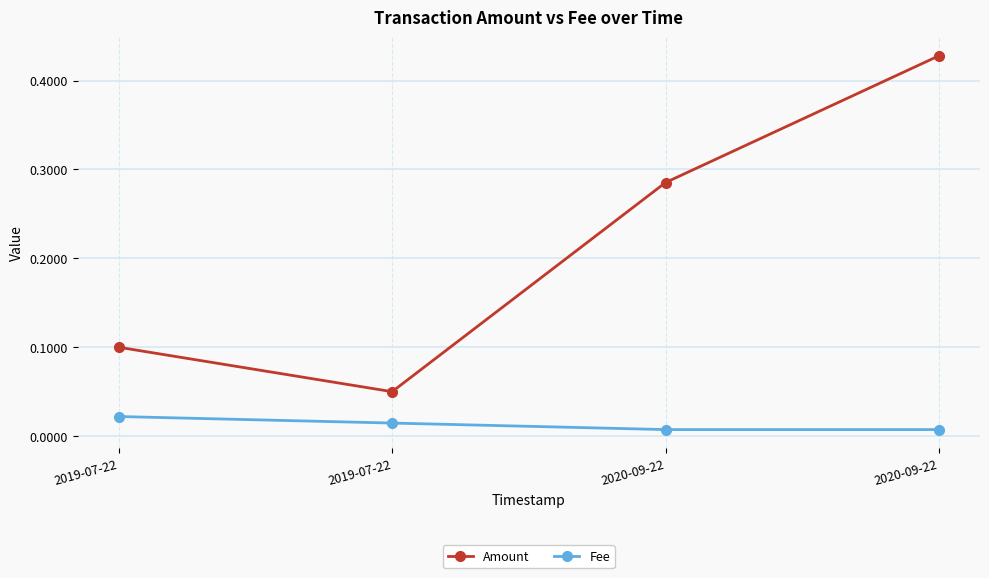

At which label is Fee closest to 0?

2020-09-22